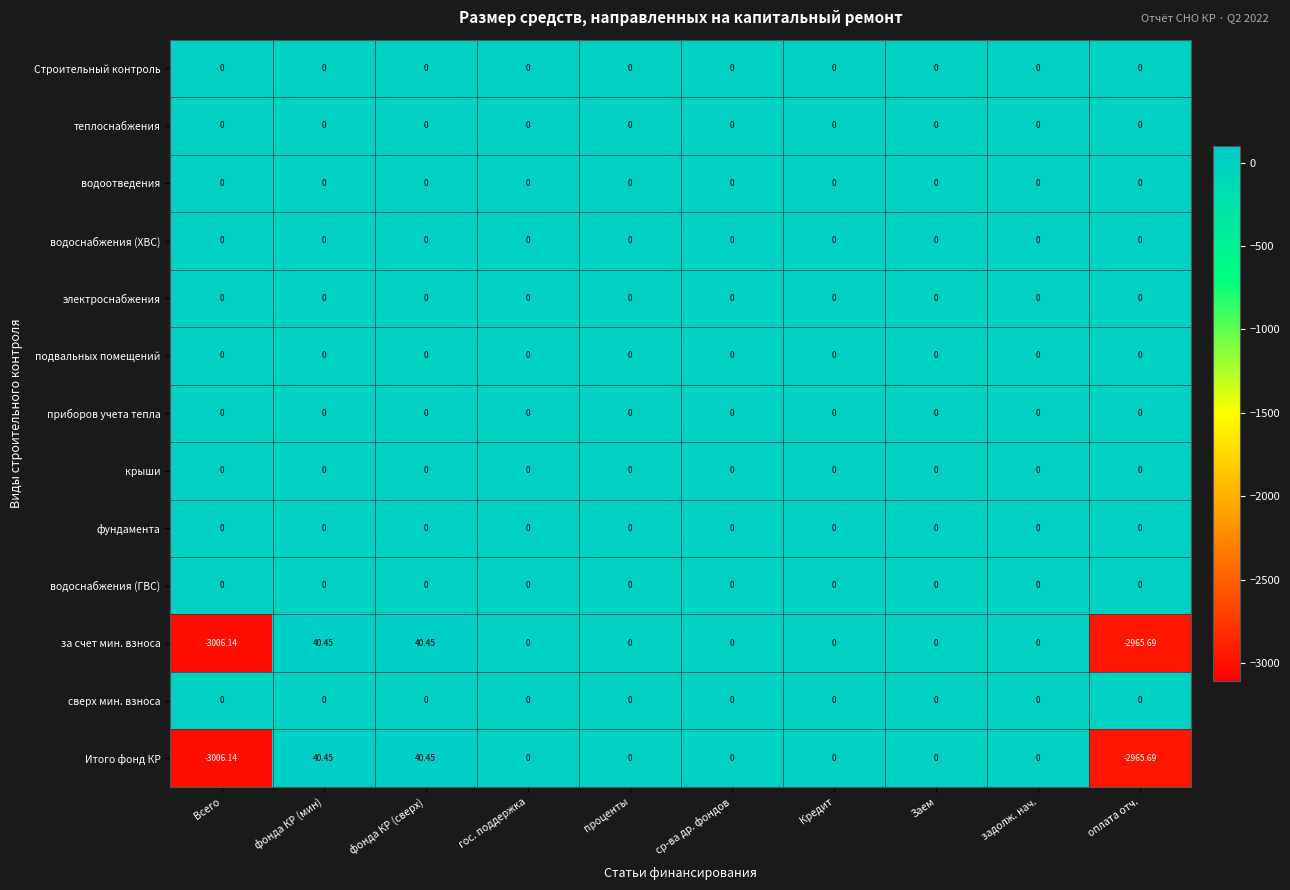

Which category has the lowest value across all series?

Всего